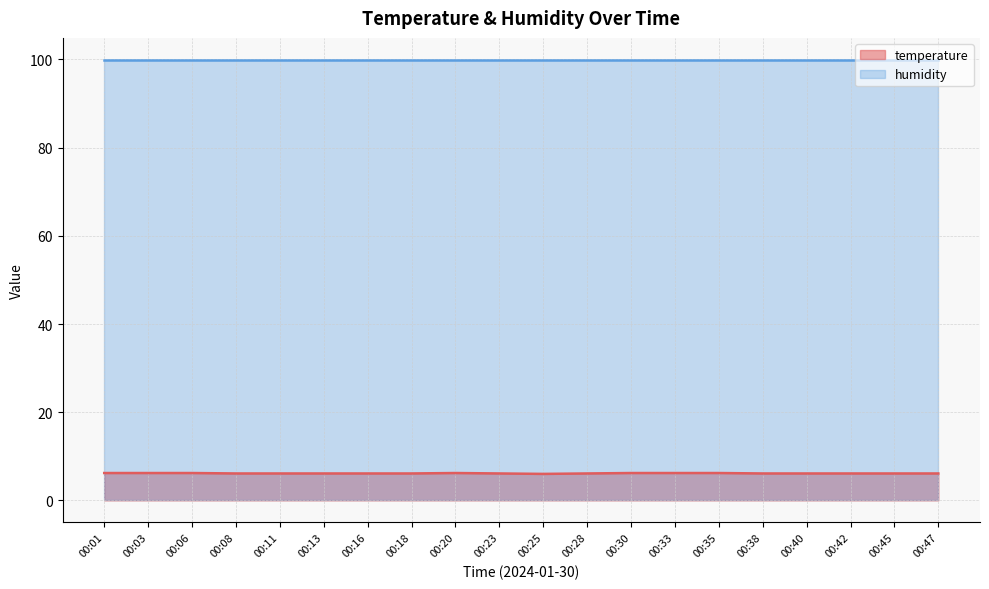

List the labels in order of value, largest first.

00:01, 00:03, 00:06, 00:20, 00:30, 00:33, 00:35, 00:08, 00:11, 00:13, 00:16, 00:18, 00:23, 00:28, 00:38, 00:40, 00:42, 00:45, 00:47, 00:25